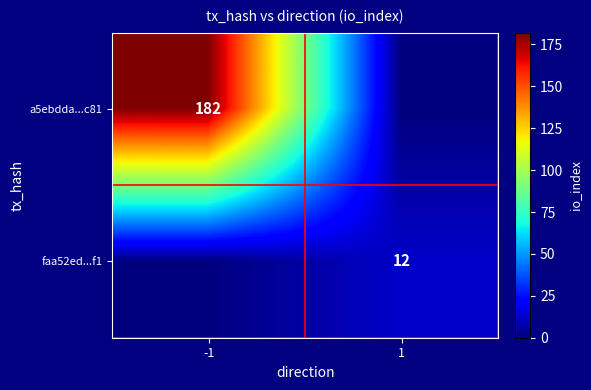

The value of a5ebdda...c81 at -1 is 37. True or false?

False